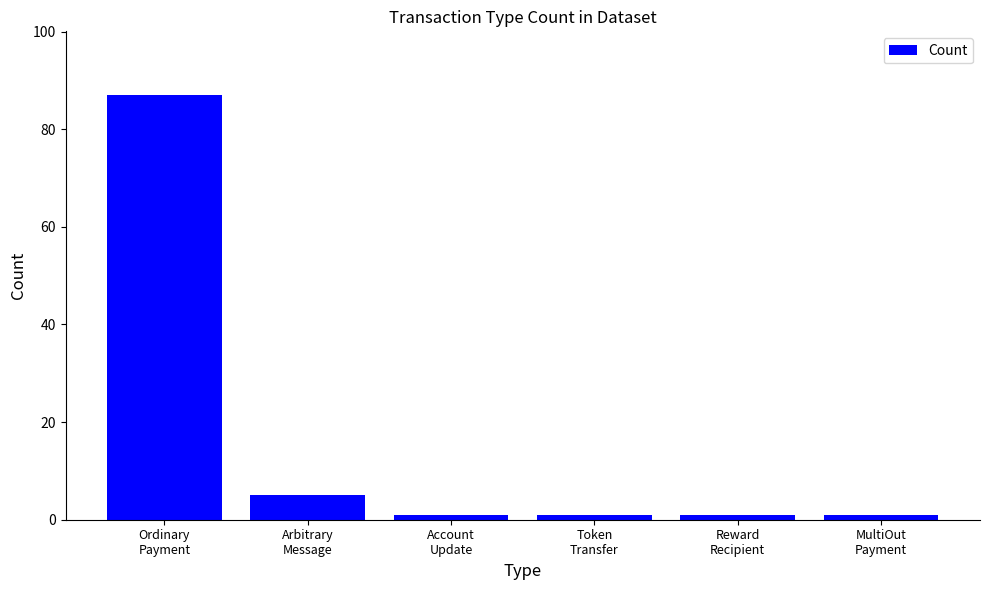

What is the ratio of the value at Ordinary
Payment to the value at Token
Transfer?

87.0